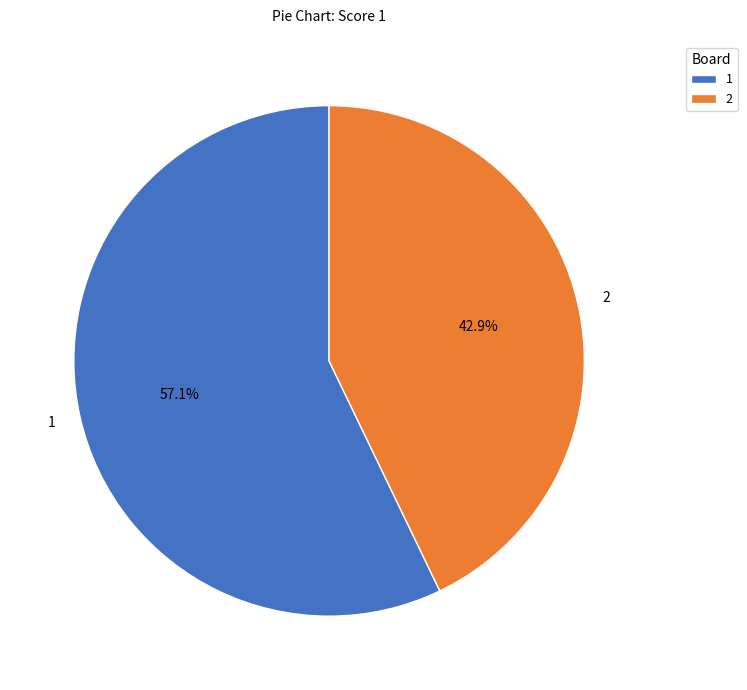

Which category has the biggest portion of the pie?

1